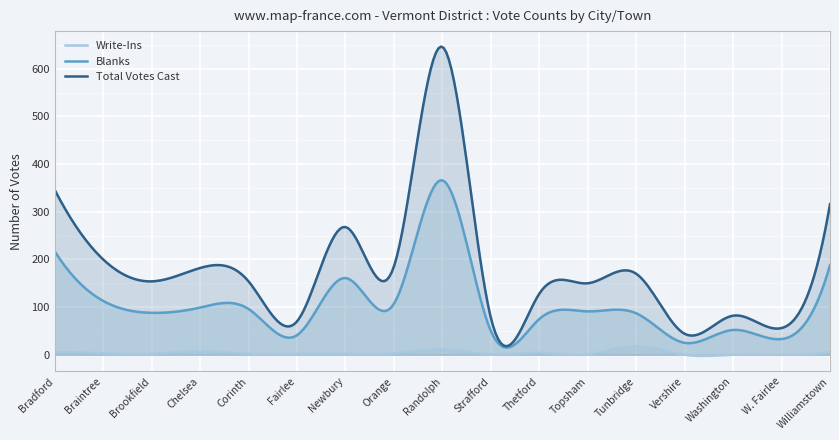

In Blanks, how many points are lower than both neighbors (excluding endpoints)?

7